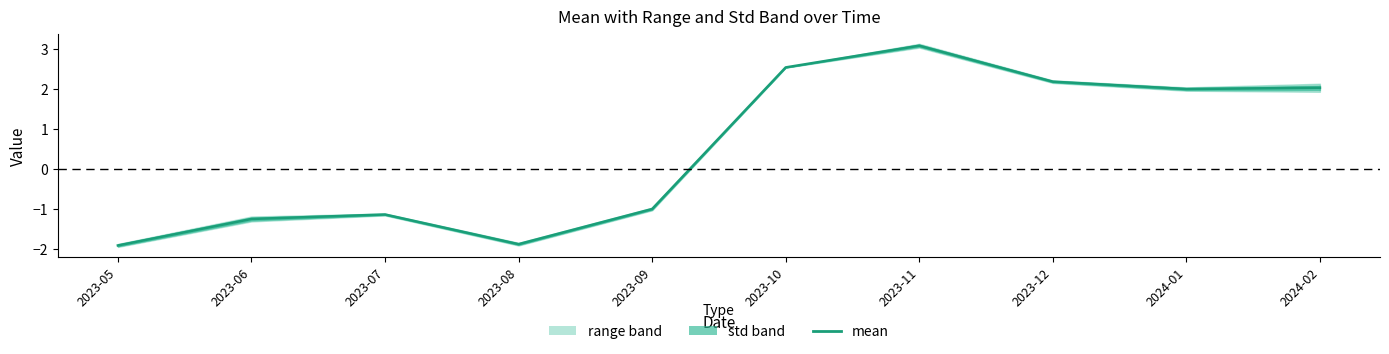

Reading left to right, extract all data points from this chart.

-1.9	-1.3	-1.1	-1.9	-1.0	2.5	3.1	2.2	2.0	2.0